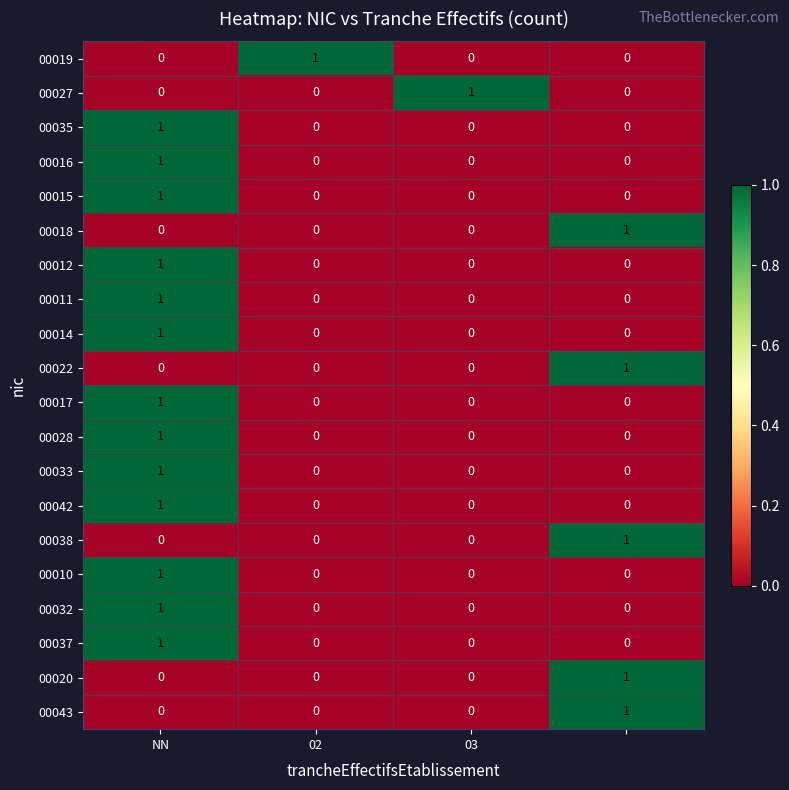

At how many categories does at least one series exceed 0?

4